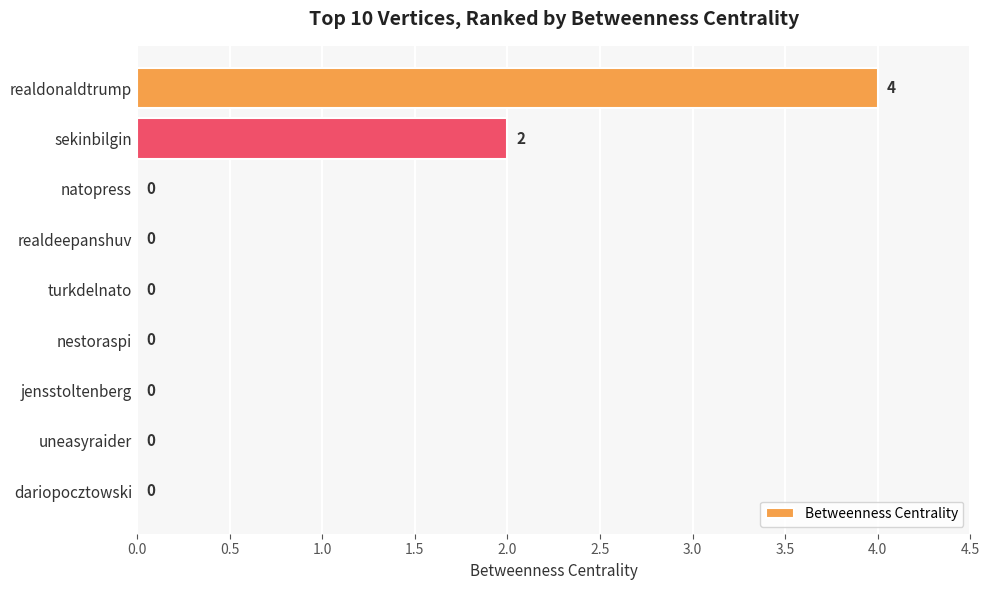

Between sekinbilgin and realdeepanshuv, which is larger?

sekinbilgin